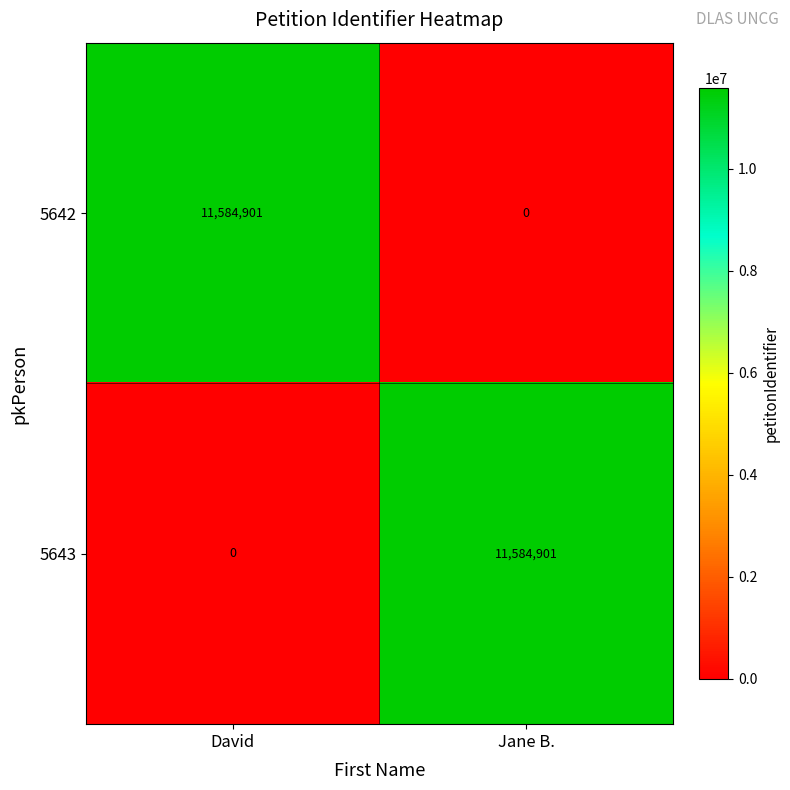

What is the difference between the highest and lowest values at David?

11584901